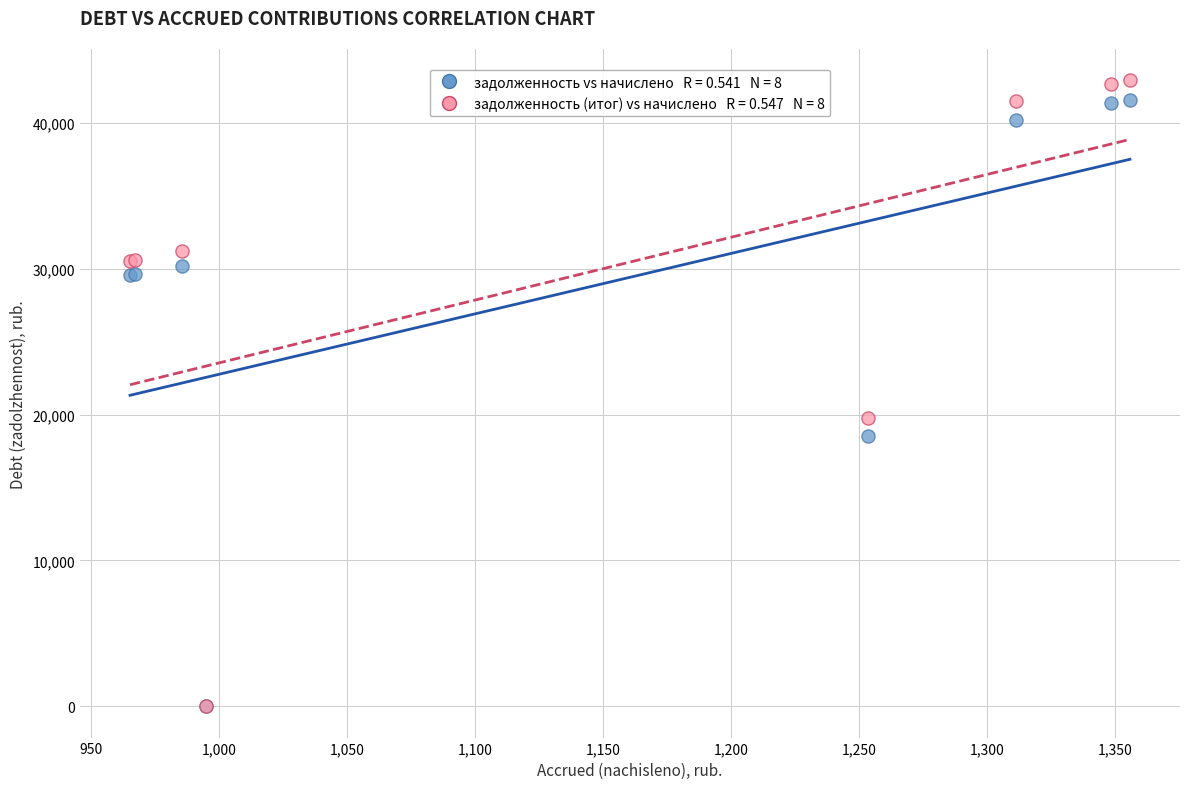

Across all series, what Y value is closest to 21467?

19779.0